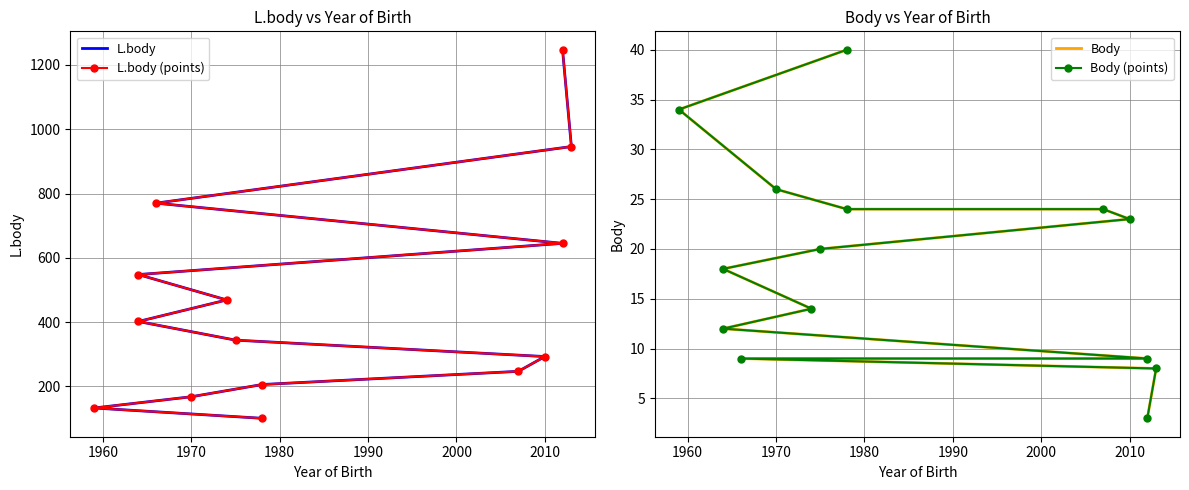

Which series has the largest total across all categories?

L.body